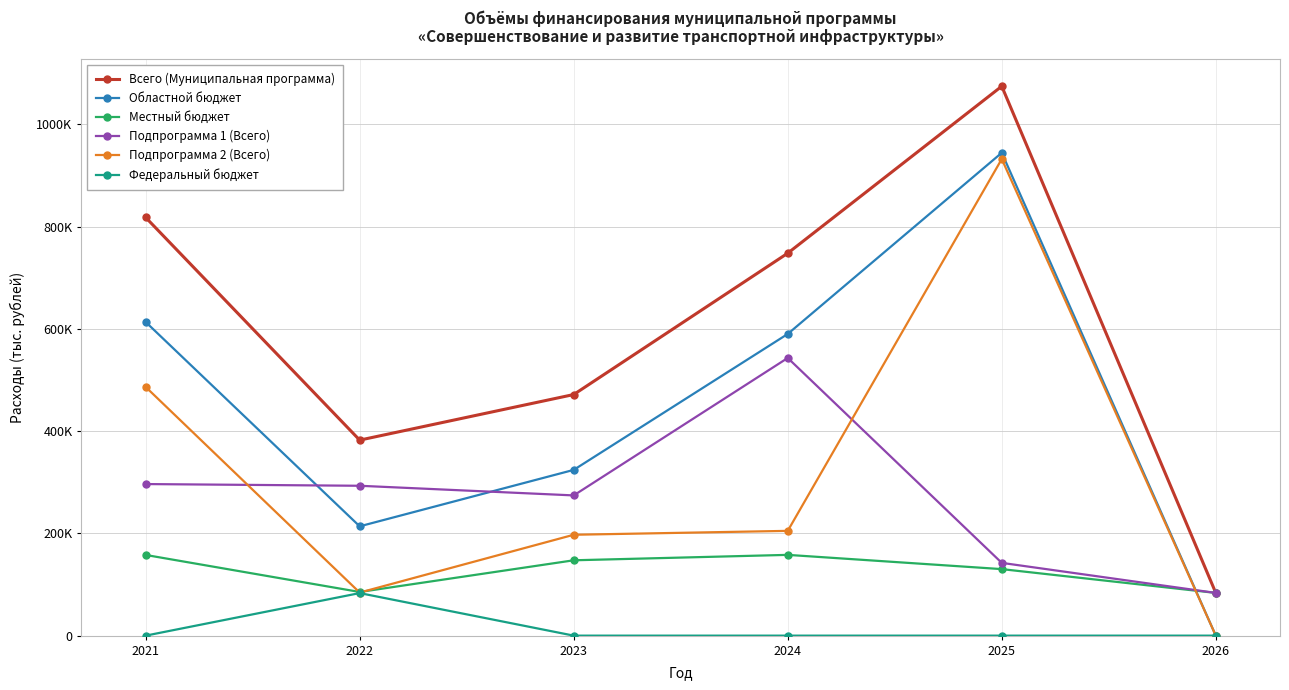

True or false: Всего (Муниципальная программа) and Подпрограмма 2 (Всего) intersect in this chart.

False